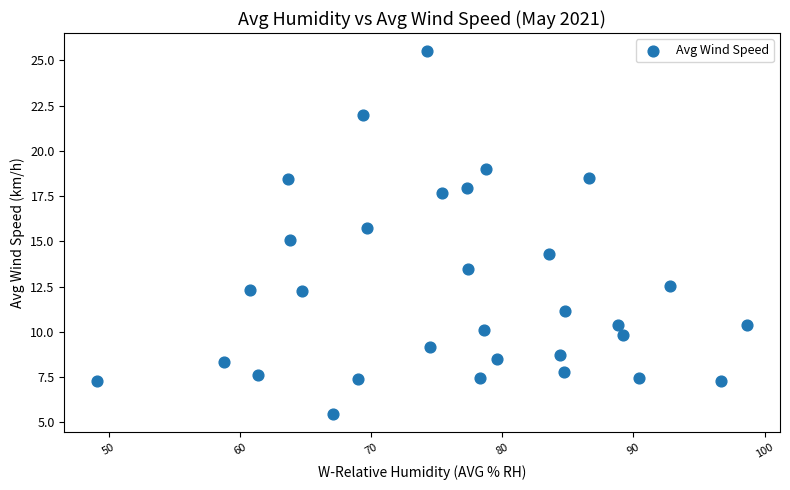

What is the range of X values (max minus min)?

49.6